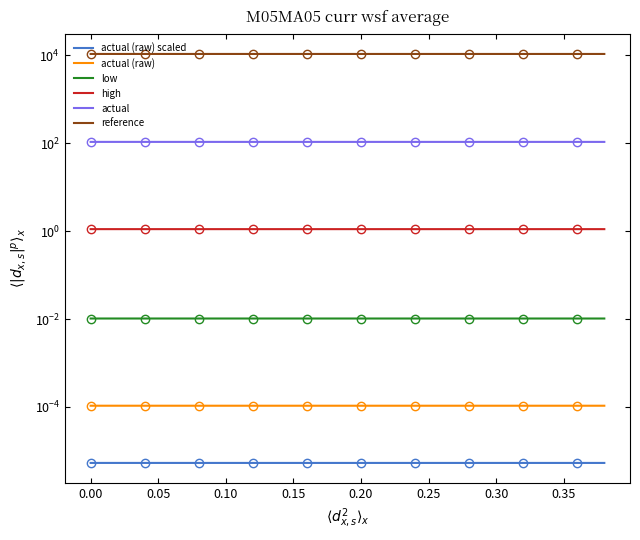

Where is reference nearest to the value 10687?

0.10